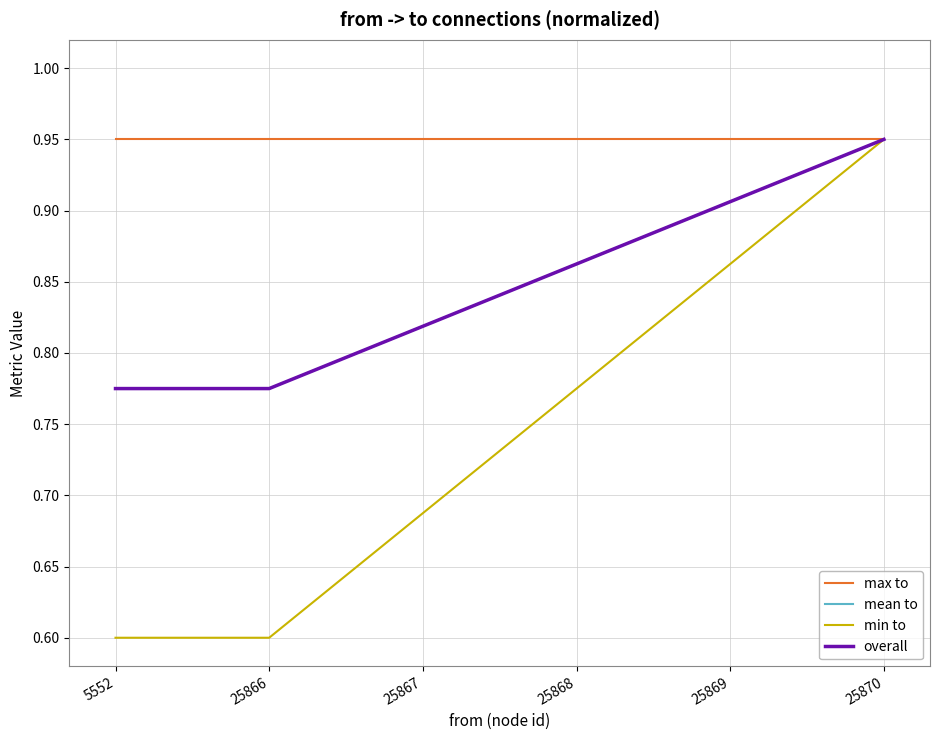

Which has a higher value, 25867 or 25869?

25867